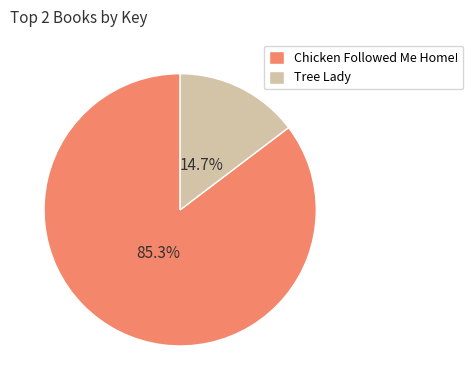

To the nearest percent, what is the difference between the Chicken Followed Me Home! and Tree Lady slice percentages?

71%